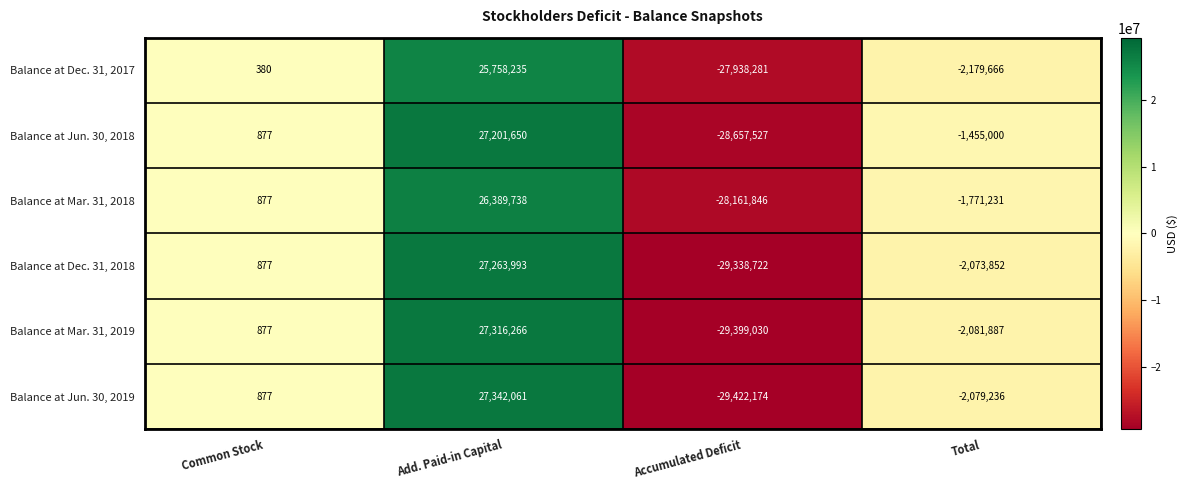

Rank the series at Accumulated Deficit from lowest to highest value.

Balance at Jun. 30, 2019, Balance at Mar. 31, 2019, Balance at Dec. 31, 2018, Balance at Jun. 30, 2018, Balance at Mar. 31, 2018, Balance at Dec. 31, 2017